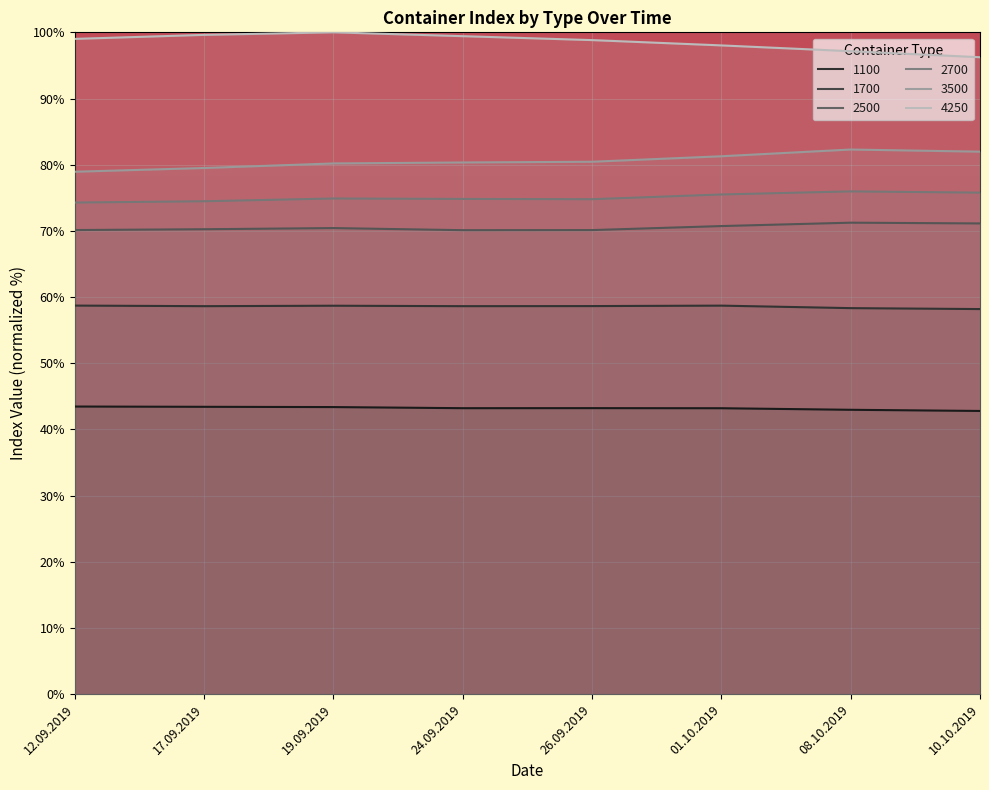

Rank the categories by 2500 value from highest to lowest.

08.10.2019, 10.10.2019, 01.10.2019, 19.09.2019, 17.09.2019, 12.09.2019, 26.09.2019, 24.09.2019